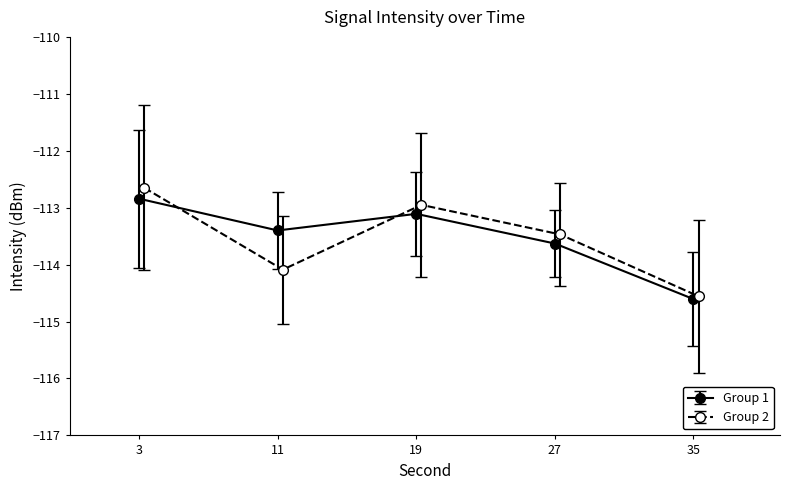

What is the minimum value for Group 1?

-114.6